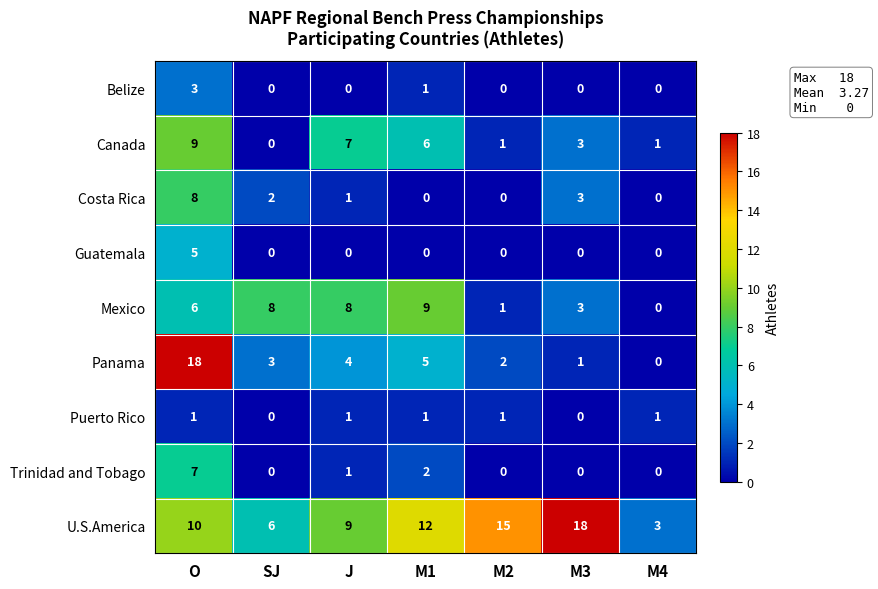

Count the Mexico values in the range 1 to 8.

5